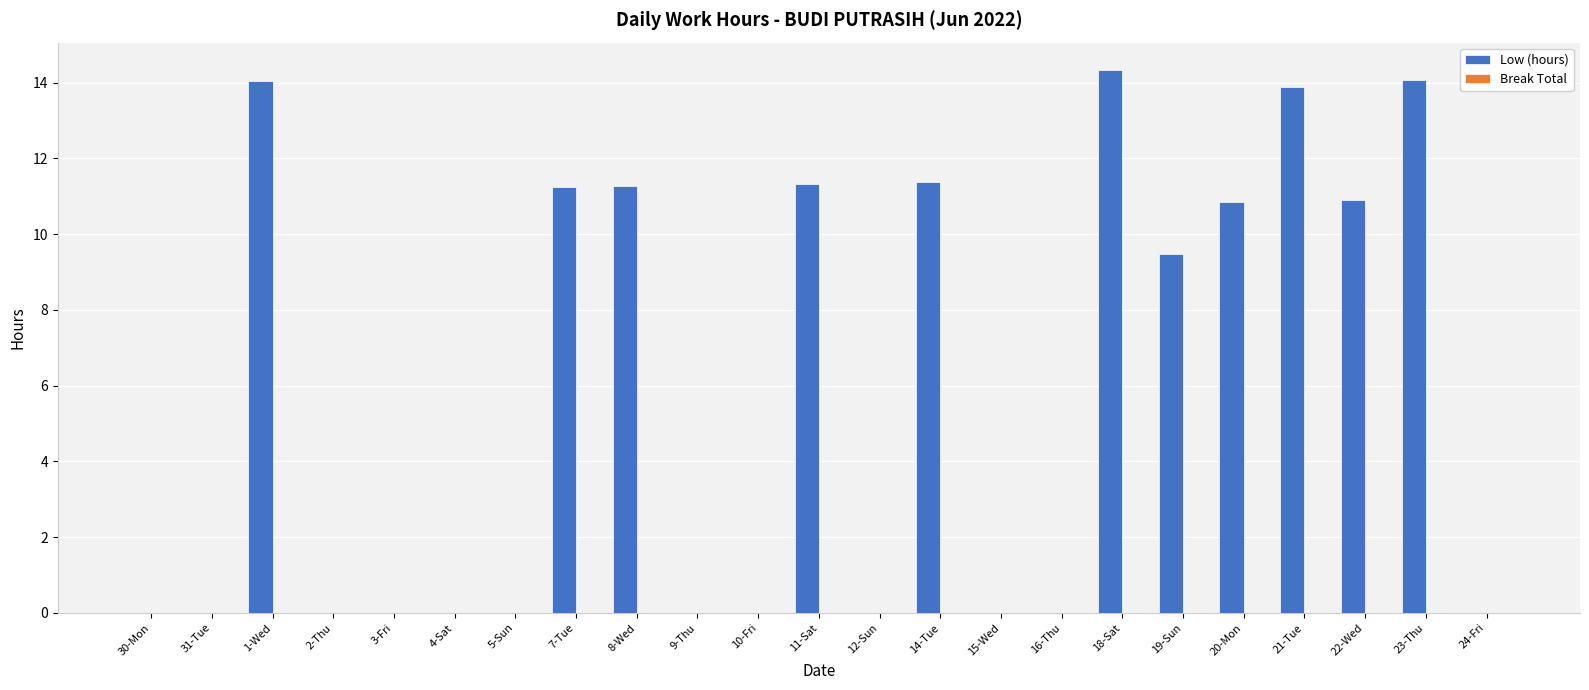

Read the value at 8-Wed.

11.3